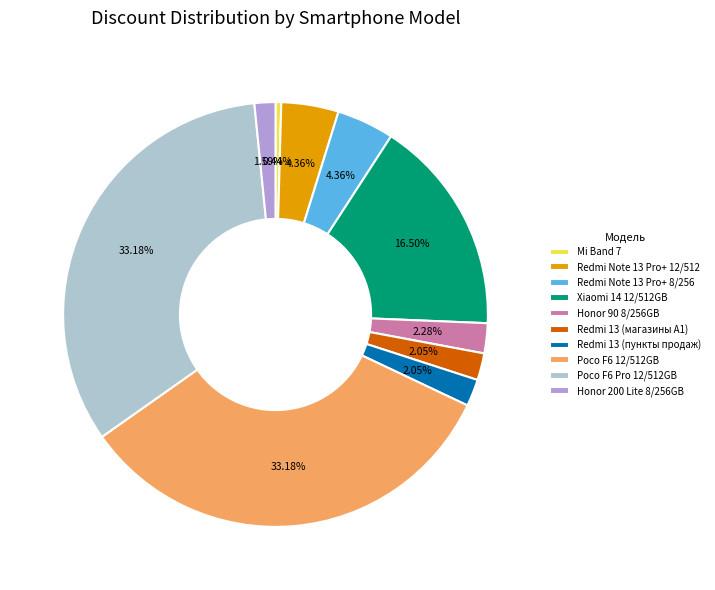

Does Poco F6 Pro 12/512GB account for over 50% of the chart?

No